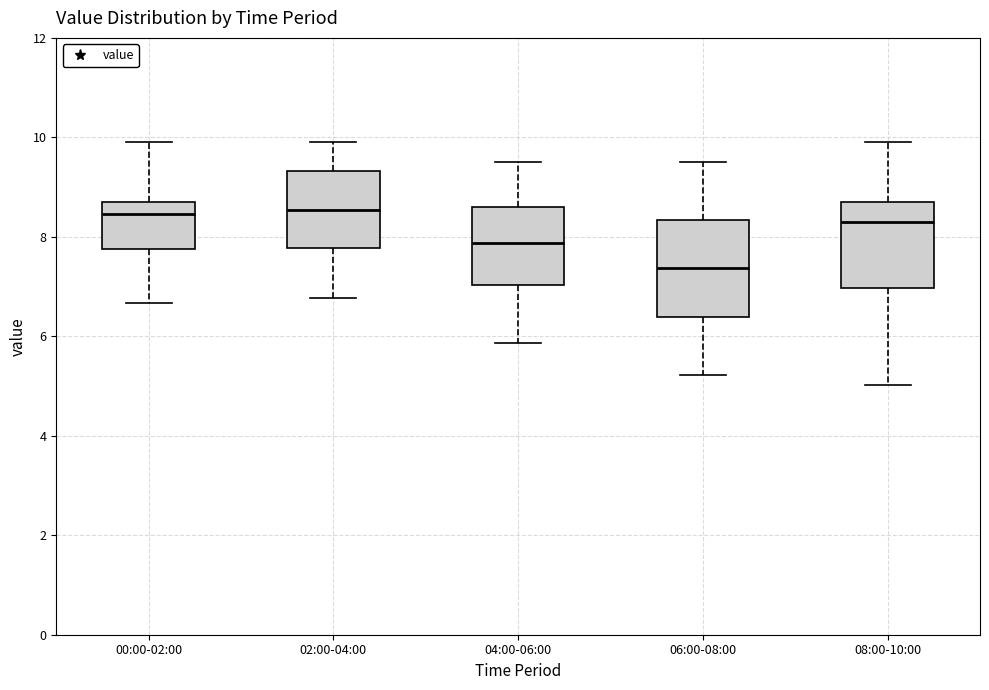

Where does the median line of the box for 06:00-08:00 sit on the y-axis? The values are not printed on the chart, so give them approximately, as read against the axis.

7.4